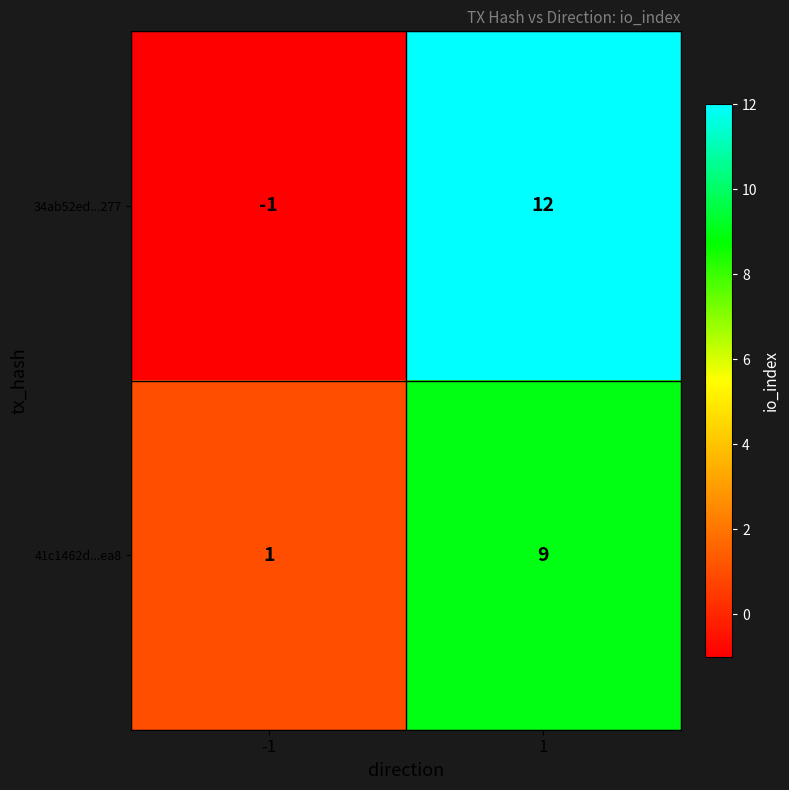

The value of 34ab52ed...277 at 1 is 12. True or false?

True